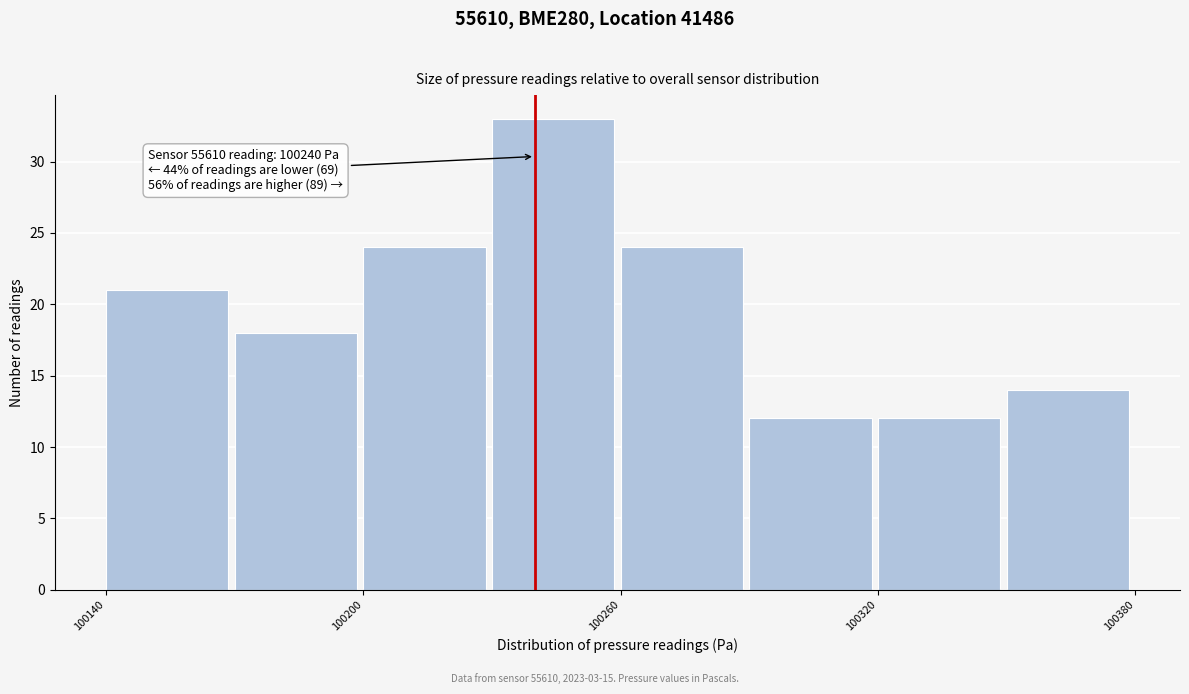

Around what value on the x-axis is the tallest bar? Give the approximate position of its centre, as read against the axis.

100240